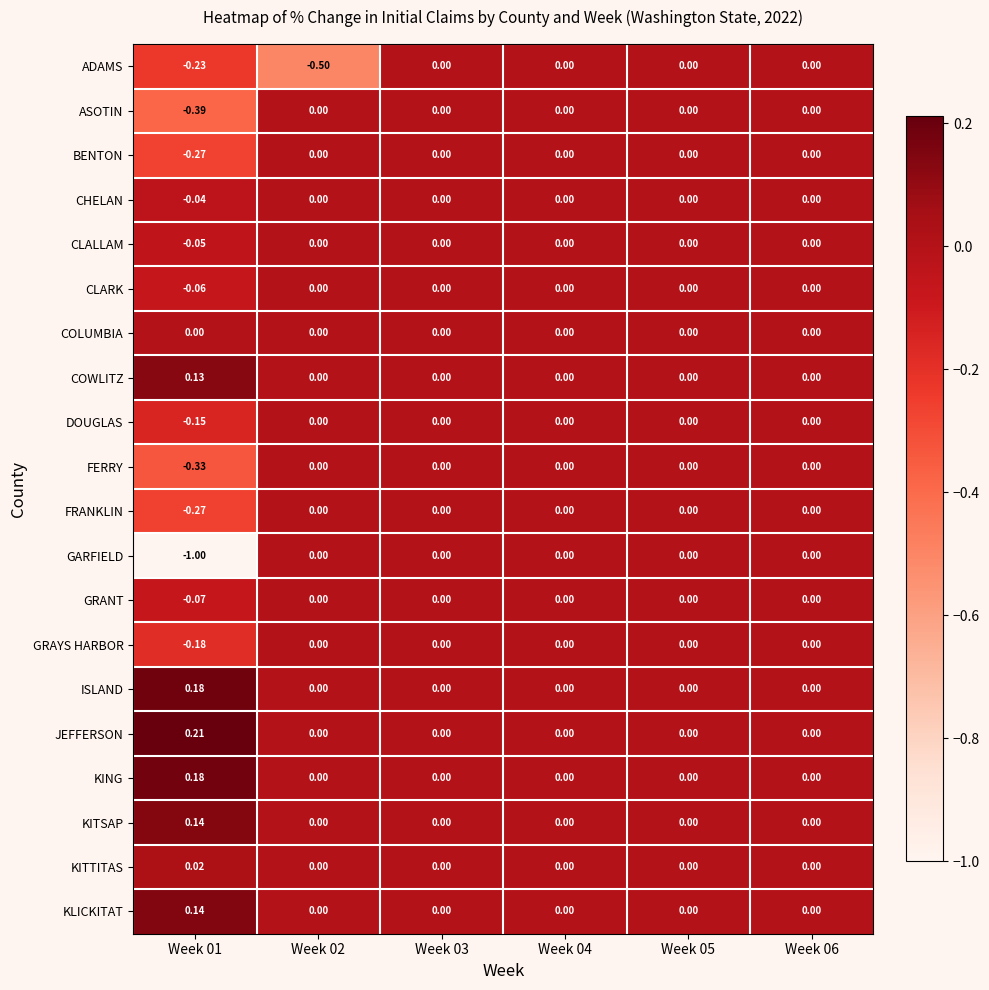

Which series has the largest total across all categories?

JEFFERSON